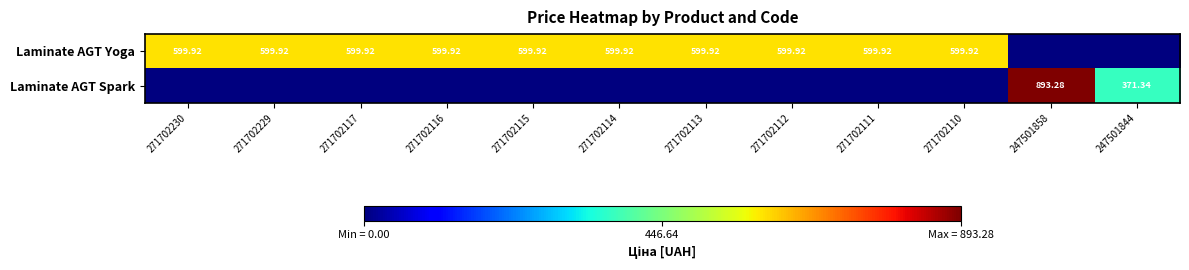

Is it true that Laminate AGT Spark equals 1210.6 at 247501858?

False